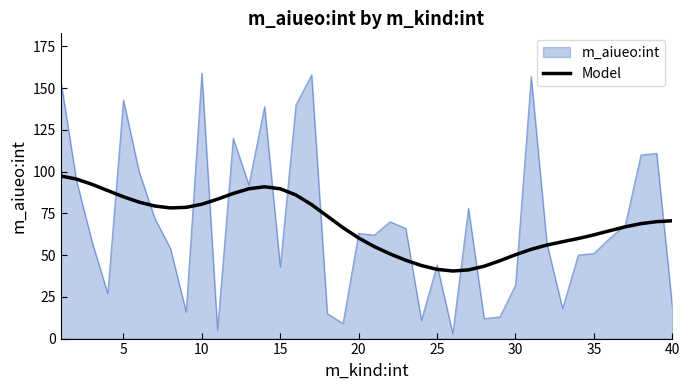

Rank the series by their maximum value, from highest to lowest.

m_aiueo:int, Model